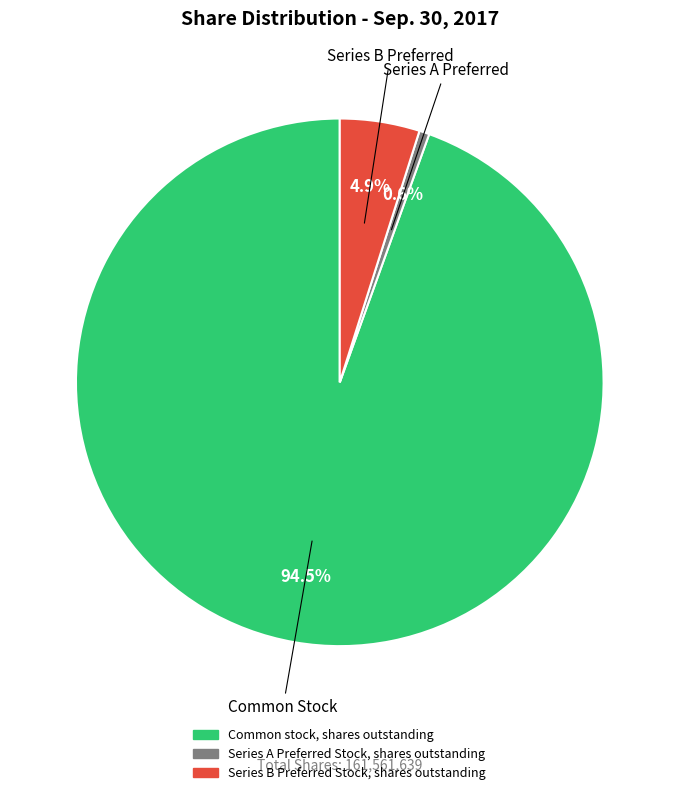

To the nearest percent, what is the difference between the largest and smallest slice percentages?

94%